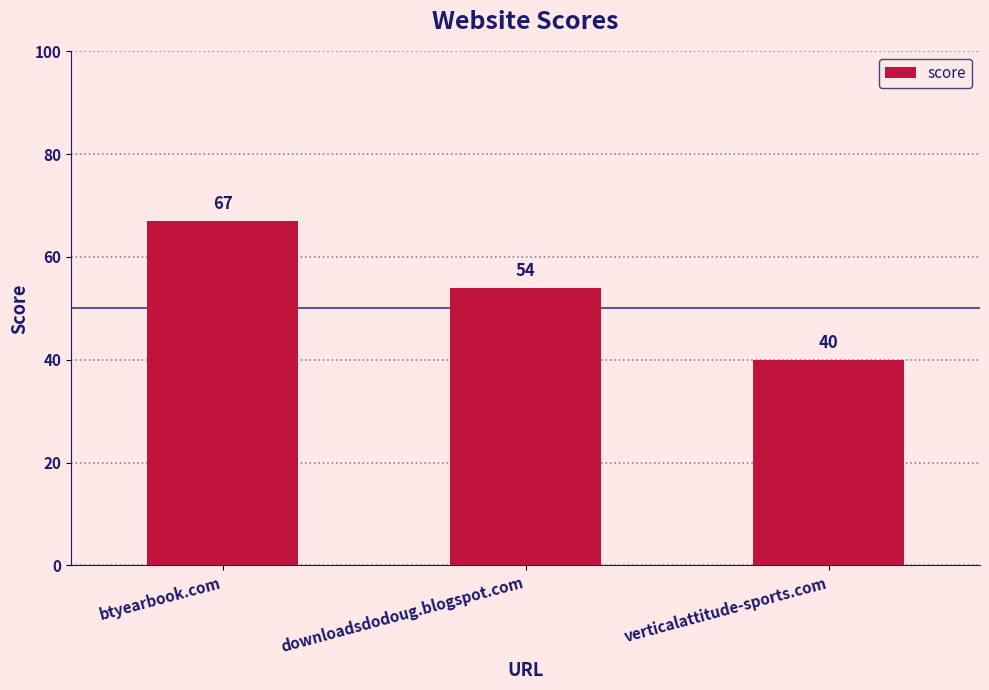

What value does the data have at downloadsdodoug.blogspot.com, to the nearest 10?

50